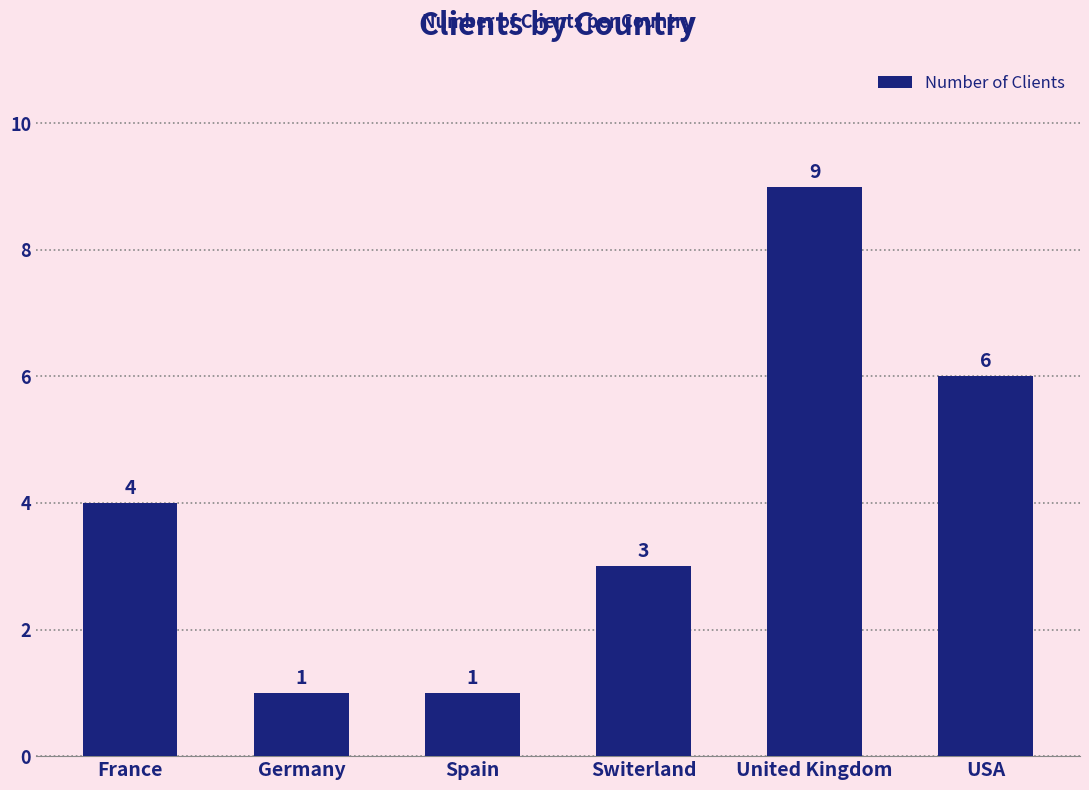

The value at United Kingdom is 9. True or false?

True